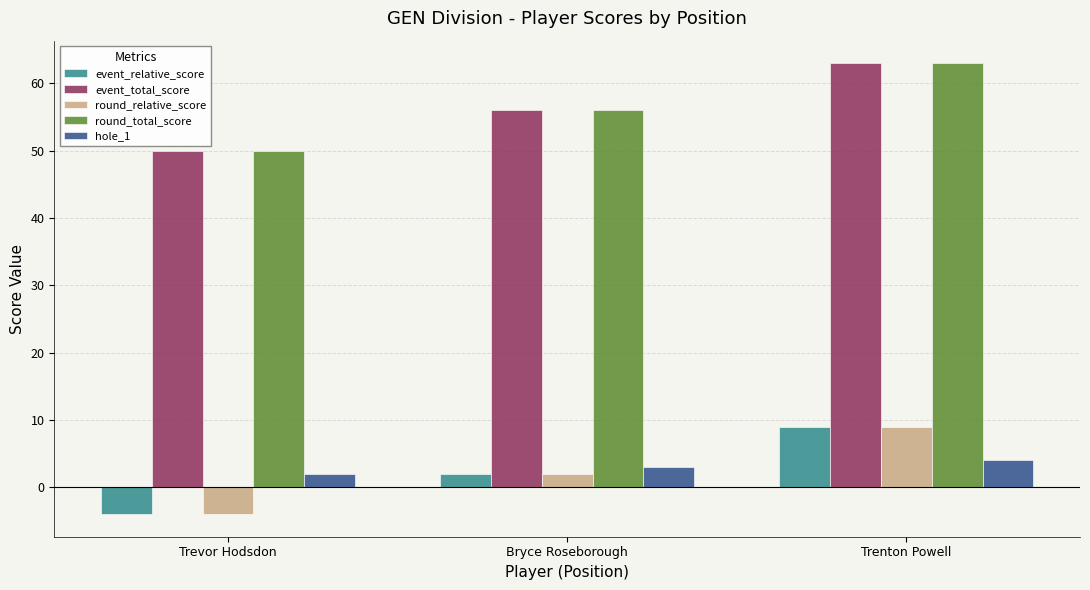

What is the difference between the highest and lowest values at Trenton Powell?

59